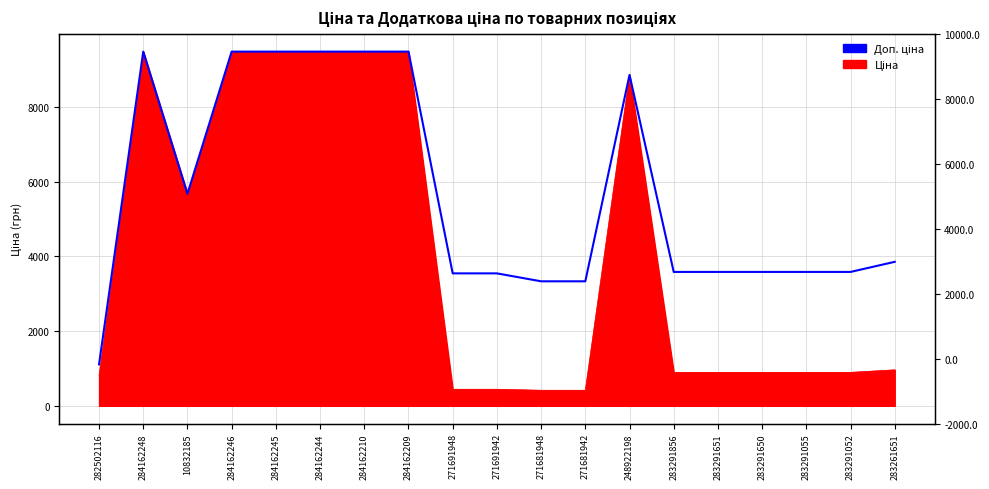

Reading right to left, extract all data points from this chart.

283261651=3854.0	283291052=3583.6	283291055=3583.6	283291650=3583.6	283291651=3583.6	283291856=3583.6	248922198=8856.7	271681942=3332.5	271681948=3332.5	271691942=3545.0	271691948=3545.0	284162209=9480.1	284162210=9480.1	284162244=9480.1	284162245=9480.1	284162246=9480.1	10832185=5673.8	284162248=9480.1	282502116=1109.2